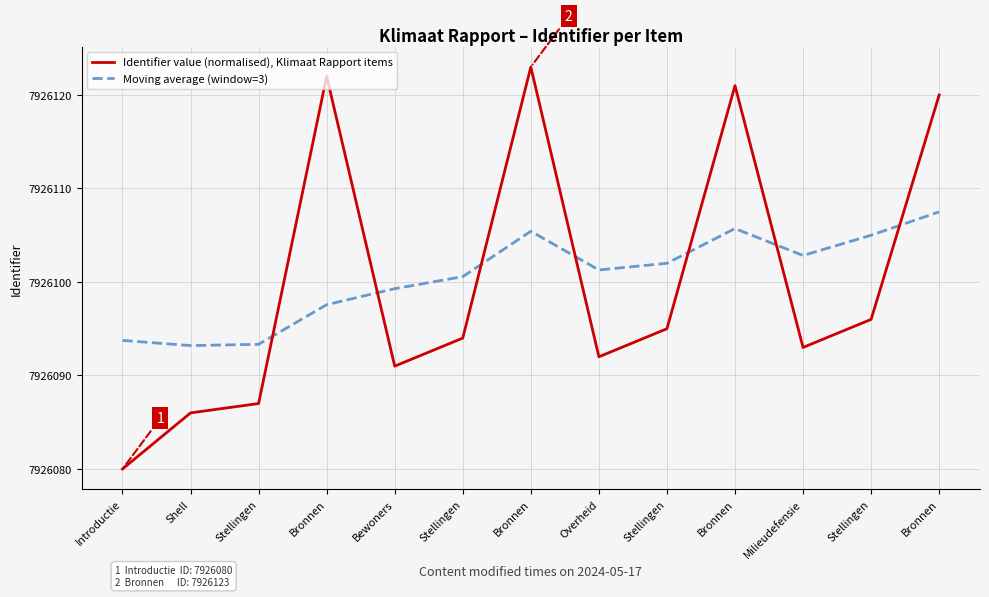

What are all the series names shown in the legend?

Identifier value (normalised), Klimaat Rapport items, Moving average (window=3)